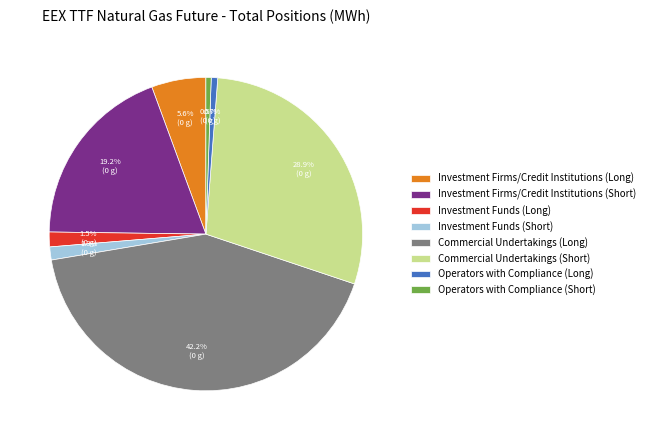

Between Commercial Undertakings (Short) and Investment Funds (Short), which is larger?

Commercial Undertakings (Short)